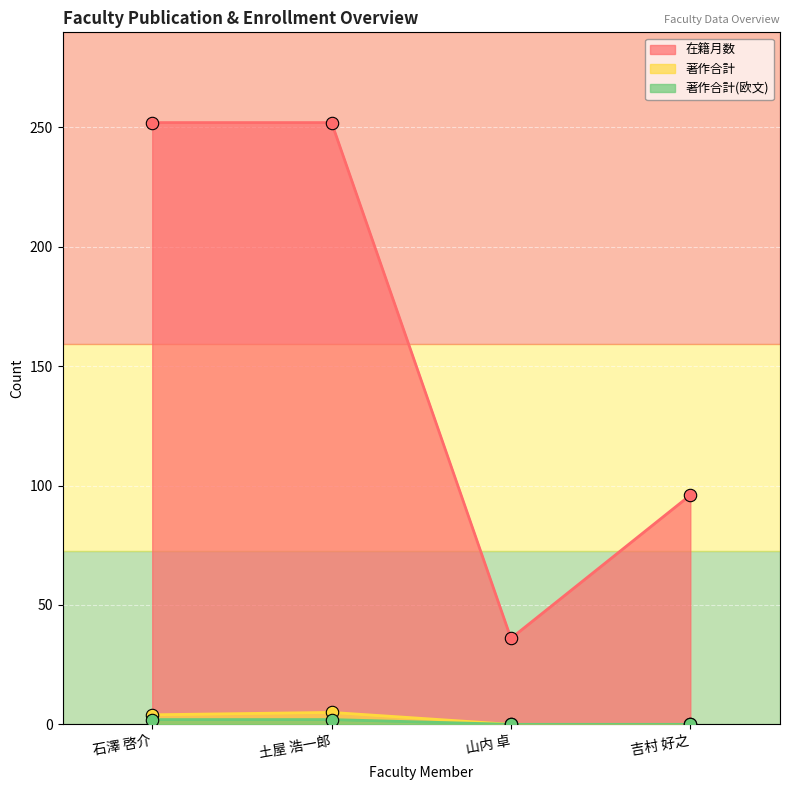

Is the value of 著作合計 at 石澤 啓介 greater than the value of 在籍月数 at 石澤 啓介?

No